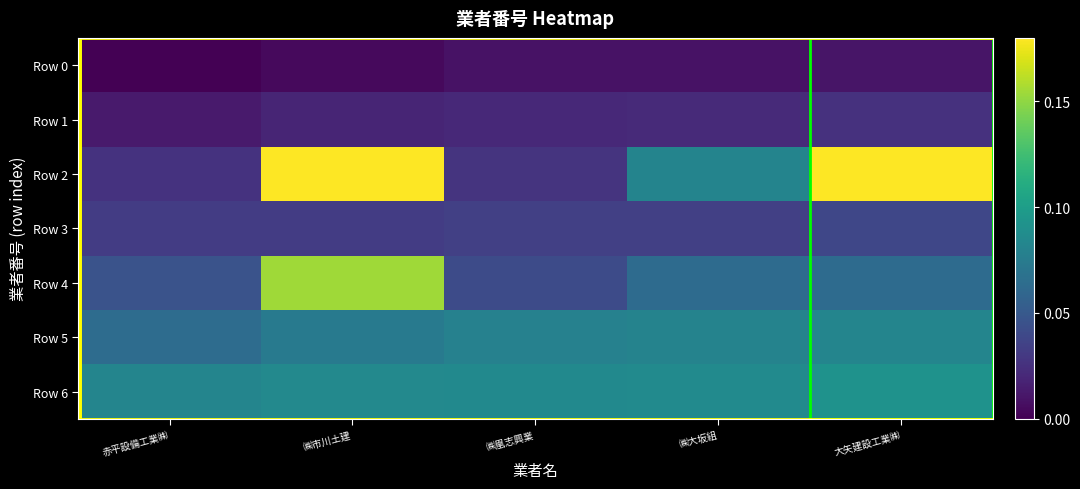

Count the number of categories in the chart.

5